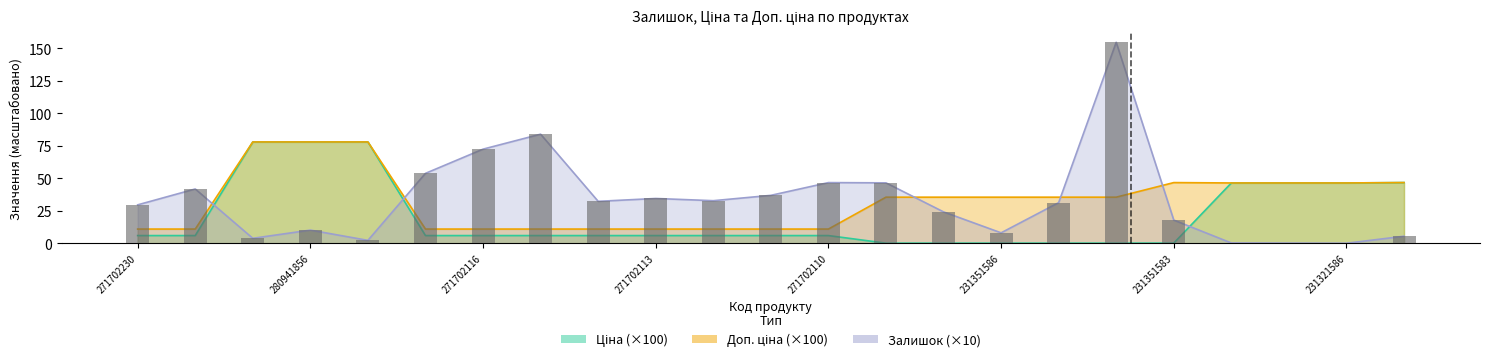

What is the label of the 14th bar from the right?

271702113